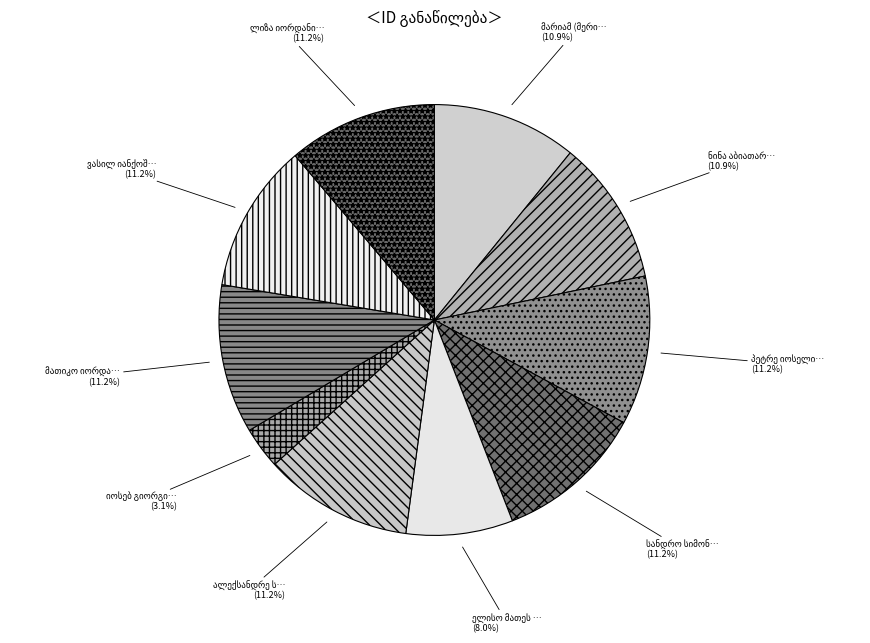

What percentage is the იოსებ გიორგის ძე ივანიძე slice, to the nearest percent?

3%